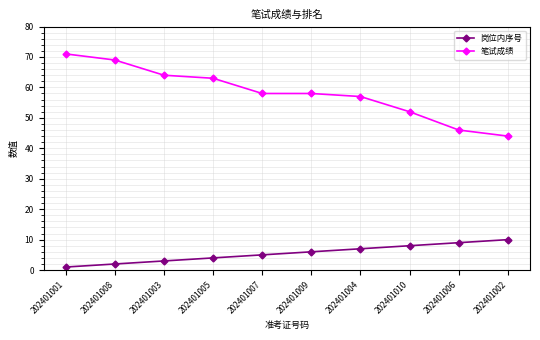

What is the total value across all series at 202401005?

67